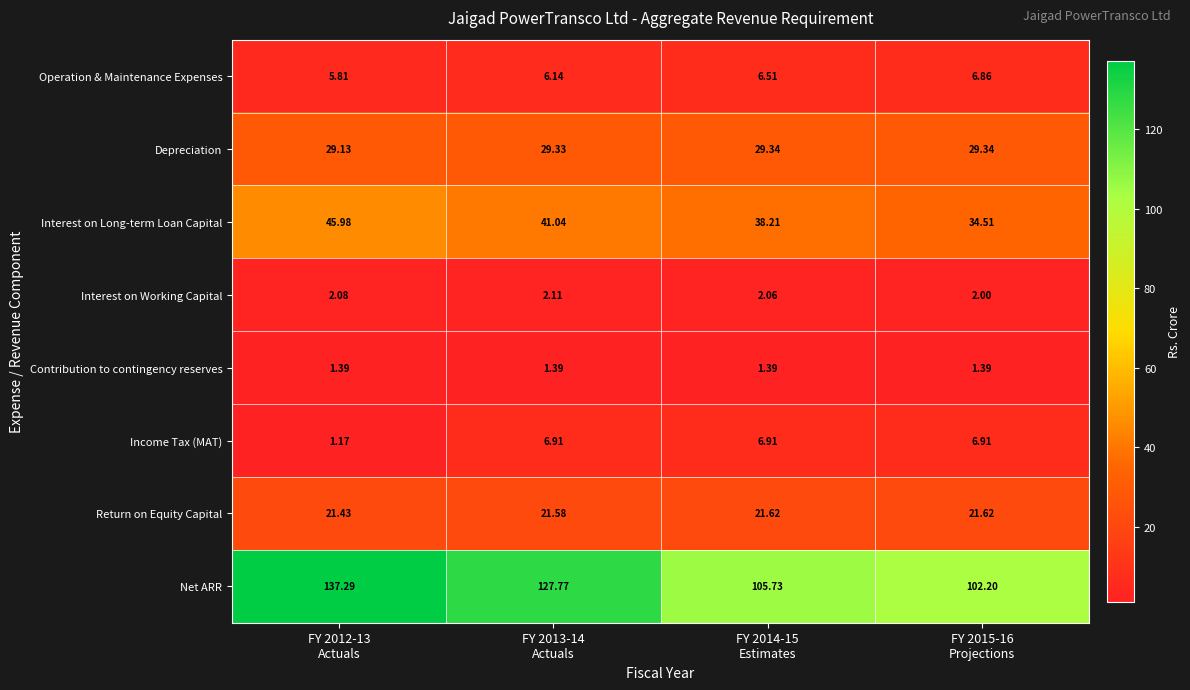

Rank the series by their maximum value, from lowest to highest.

Contribution to contingency reserves, Interest on Working Capital, Operation & Maintenance Expenses, Income Tax (MAT), Return on Equity Capital, Depreciation, Interest on Long-term Loan Capital, Net ARR